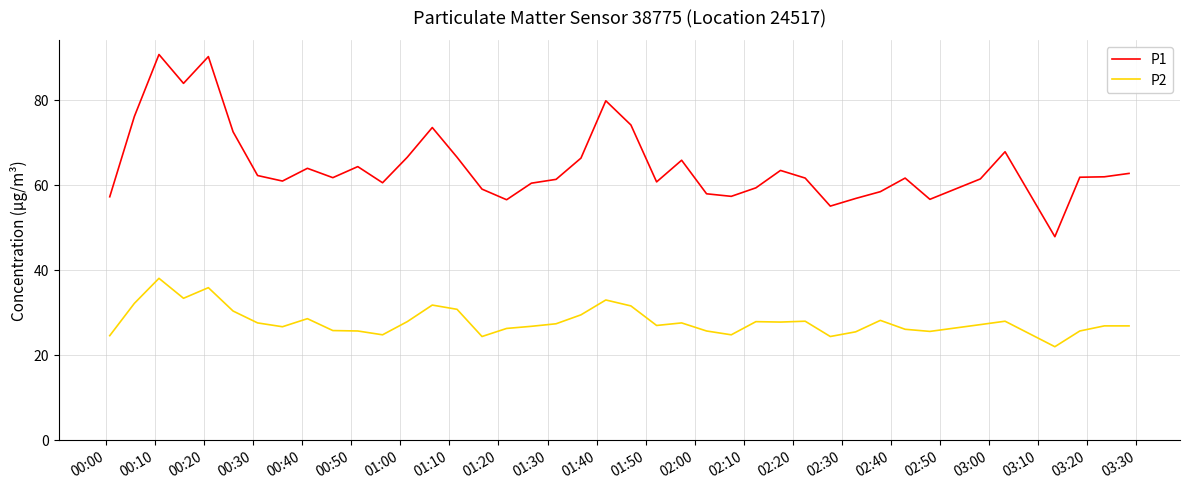

Does the chart have visible grid lines?

Yes